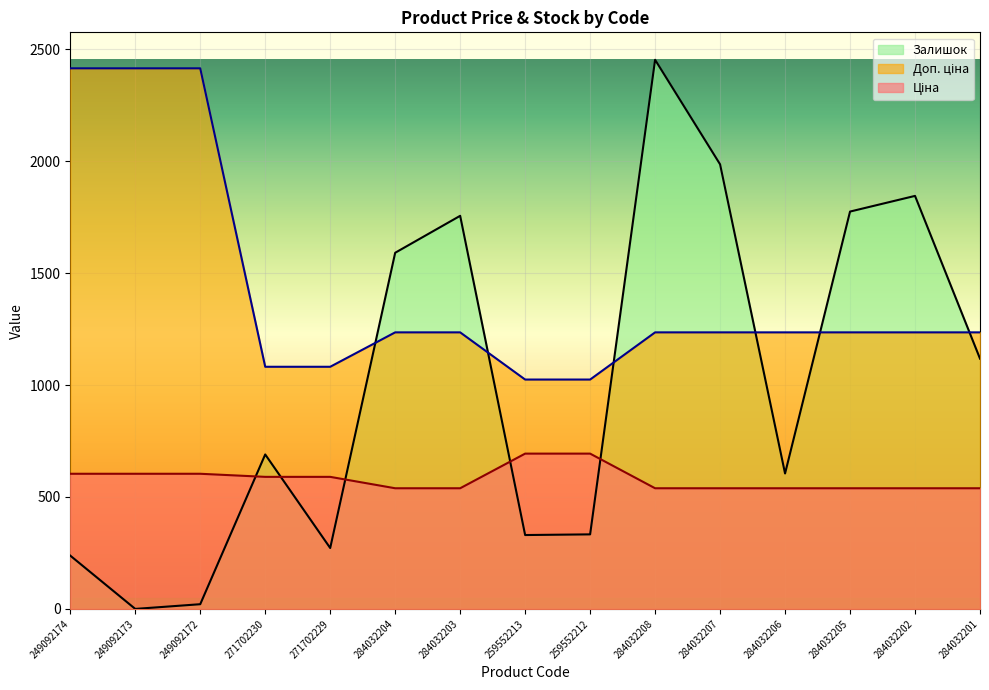

What is the difference between the highest and lowest values at 284032202?

1306.0